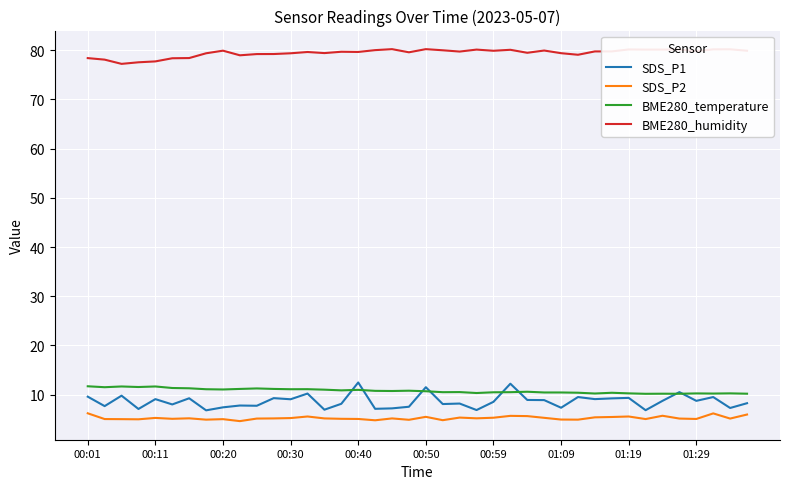

What are all the series names shown in the legend?

SDS_P1, SDS_P2, BME280_temperature, BME280_humidity